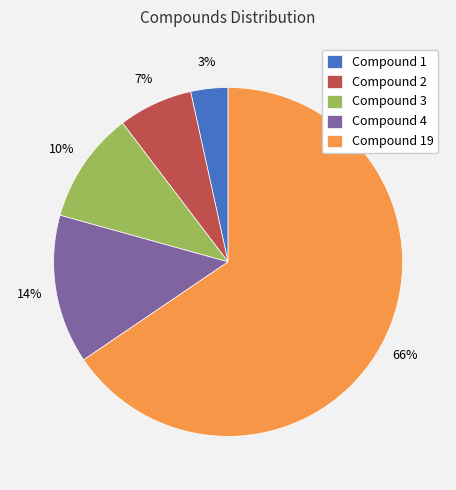

Which slice is the largest?

Compound 19